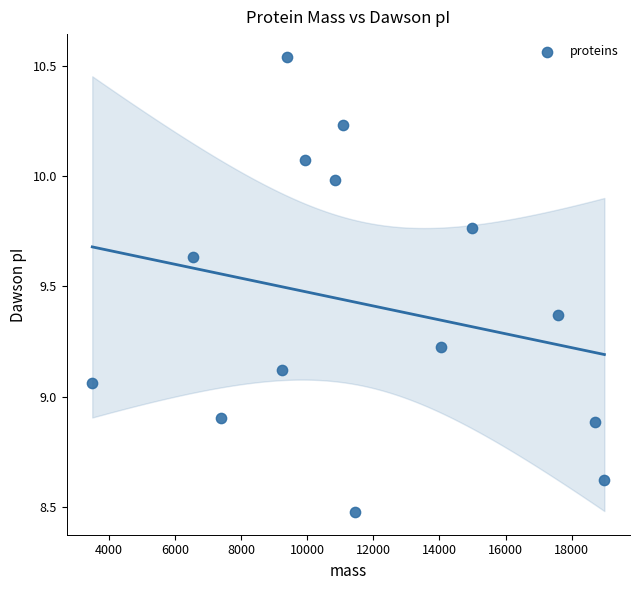

What is the range of X values (max minus min)?

15490.7